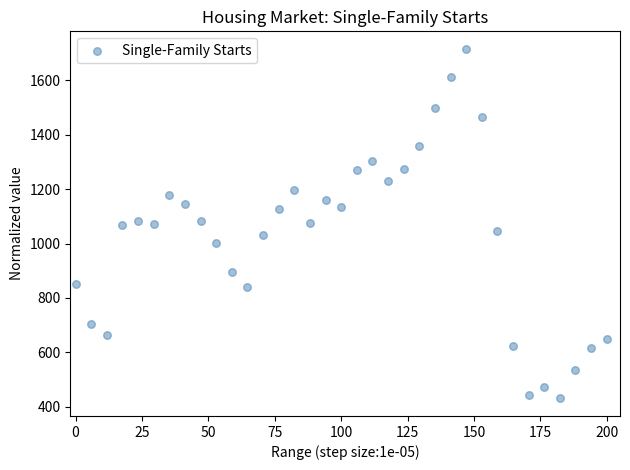

What is the range of Y values (max minus min)?

1285.2